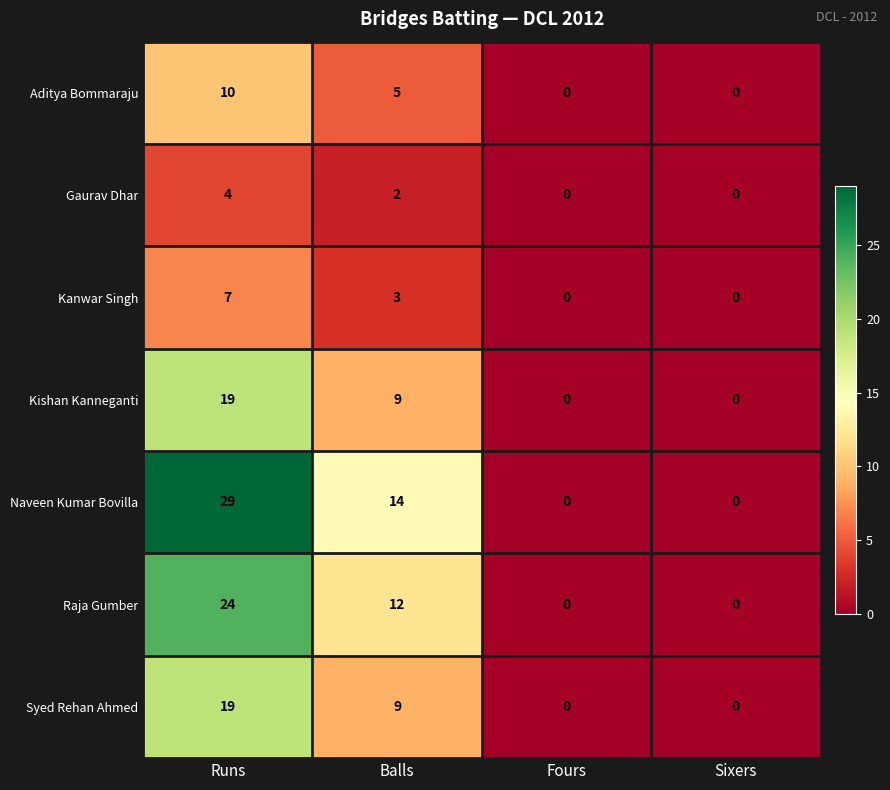

What is the spread (max minus min) of values at Balls?

12